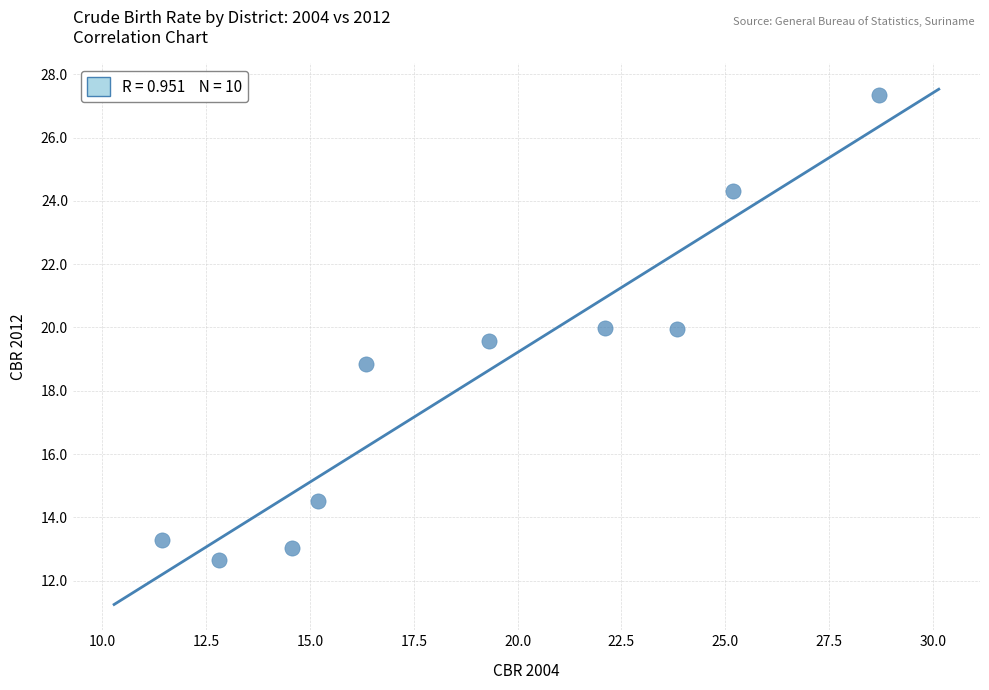

What is the range of Y values (max minus min)?

14.7